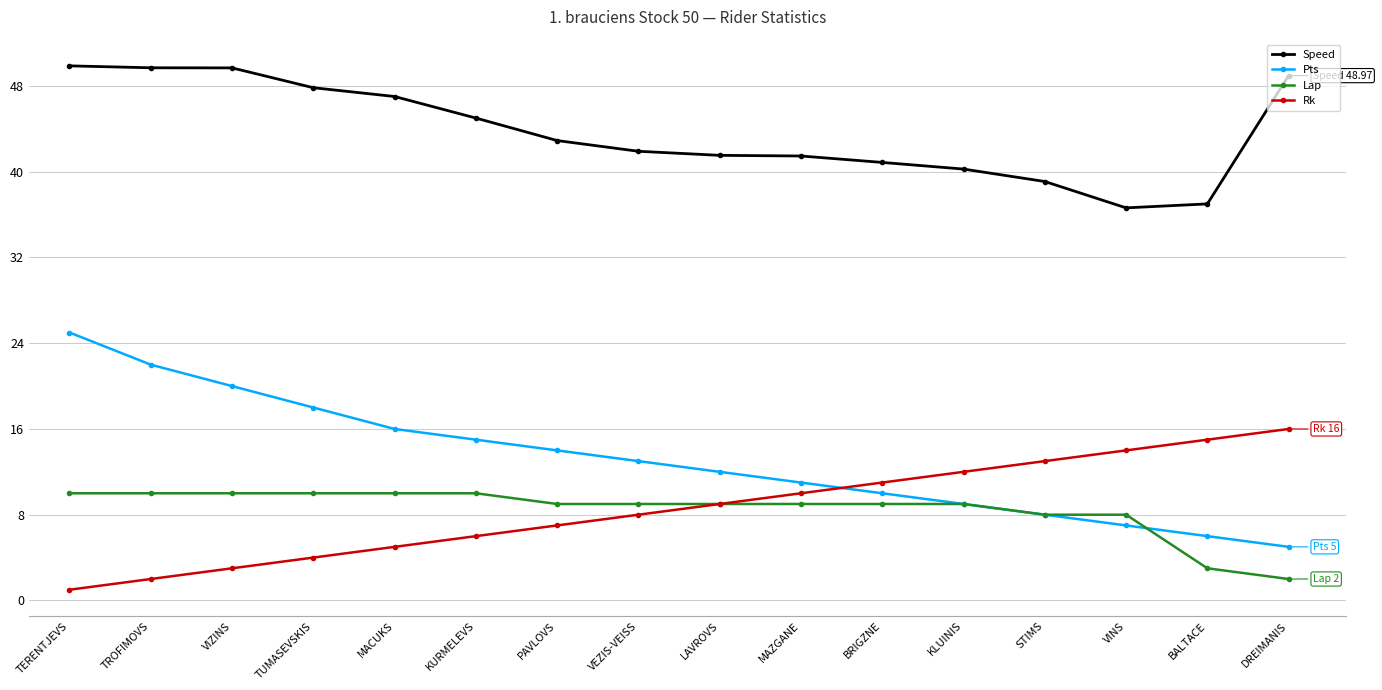

What is the difference between the highest and lowest values at MACUKS?

42.0